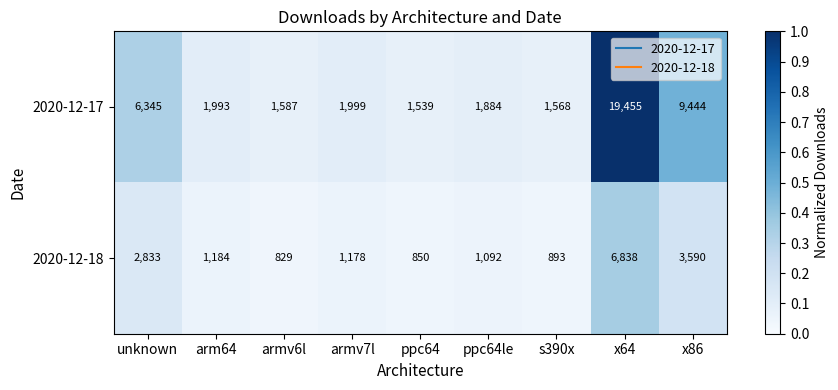

How many series are shown in this chart?

2